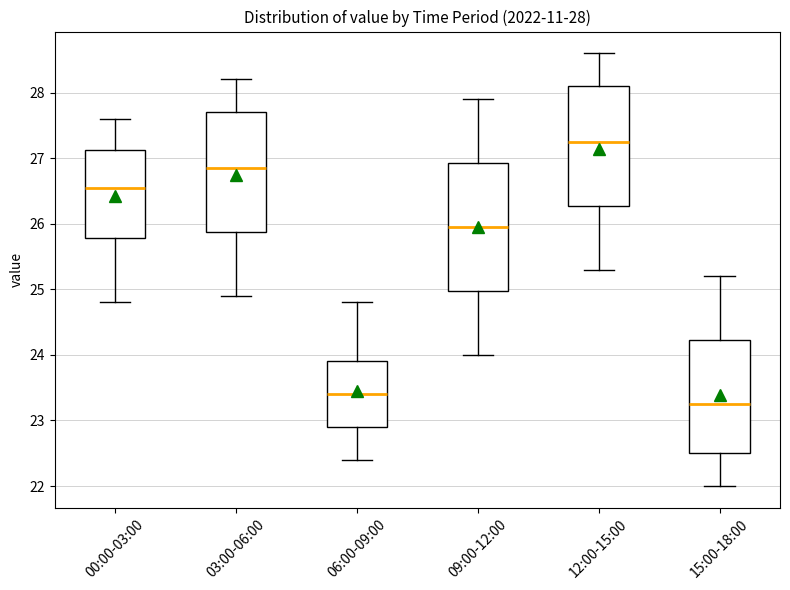

Which box's median line is the lowest?

15:00-18:00